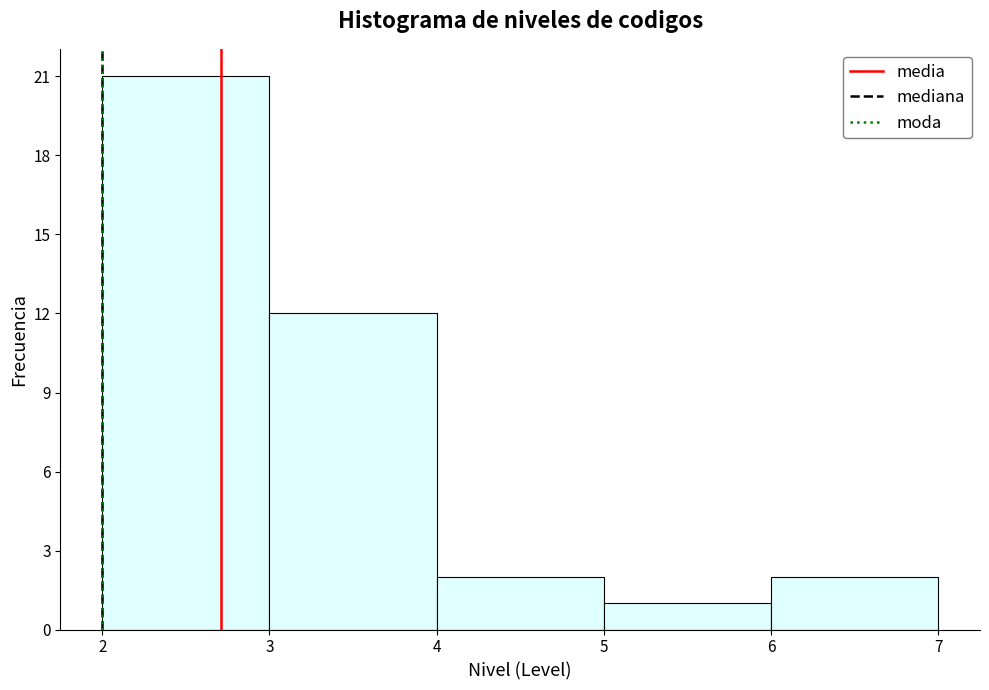

Which range on the x-axis has the tallest bar?

2 to 3